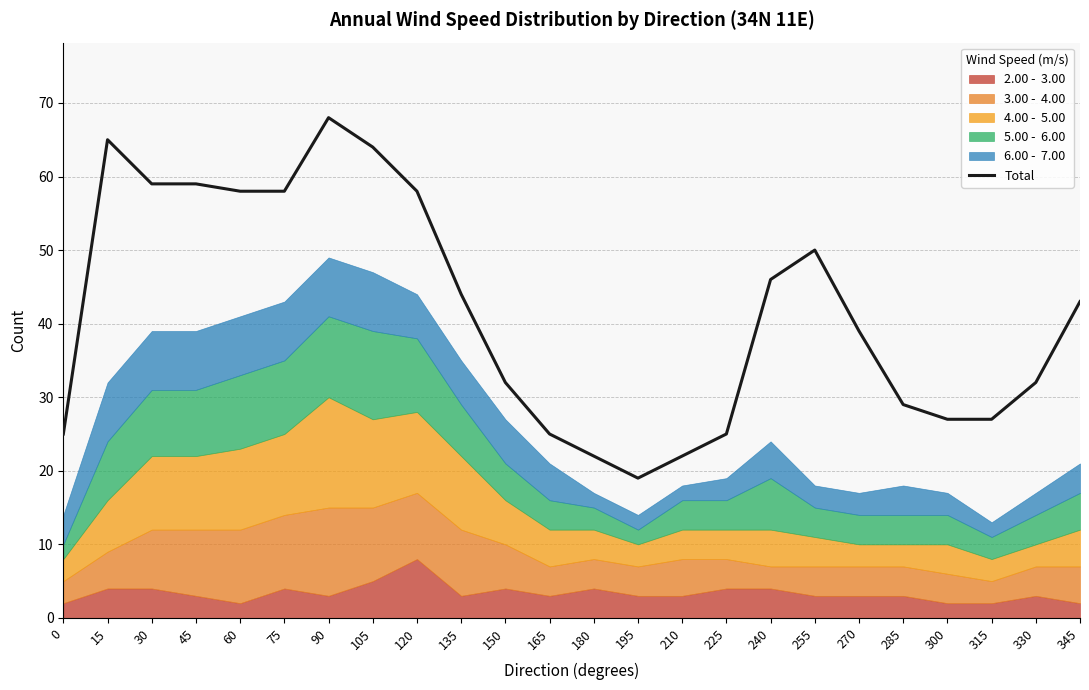

What is the value of the 8th point from the left?

64